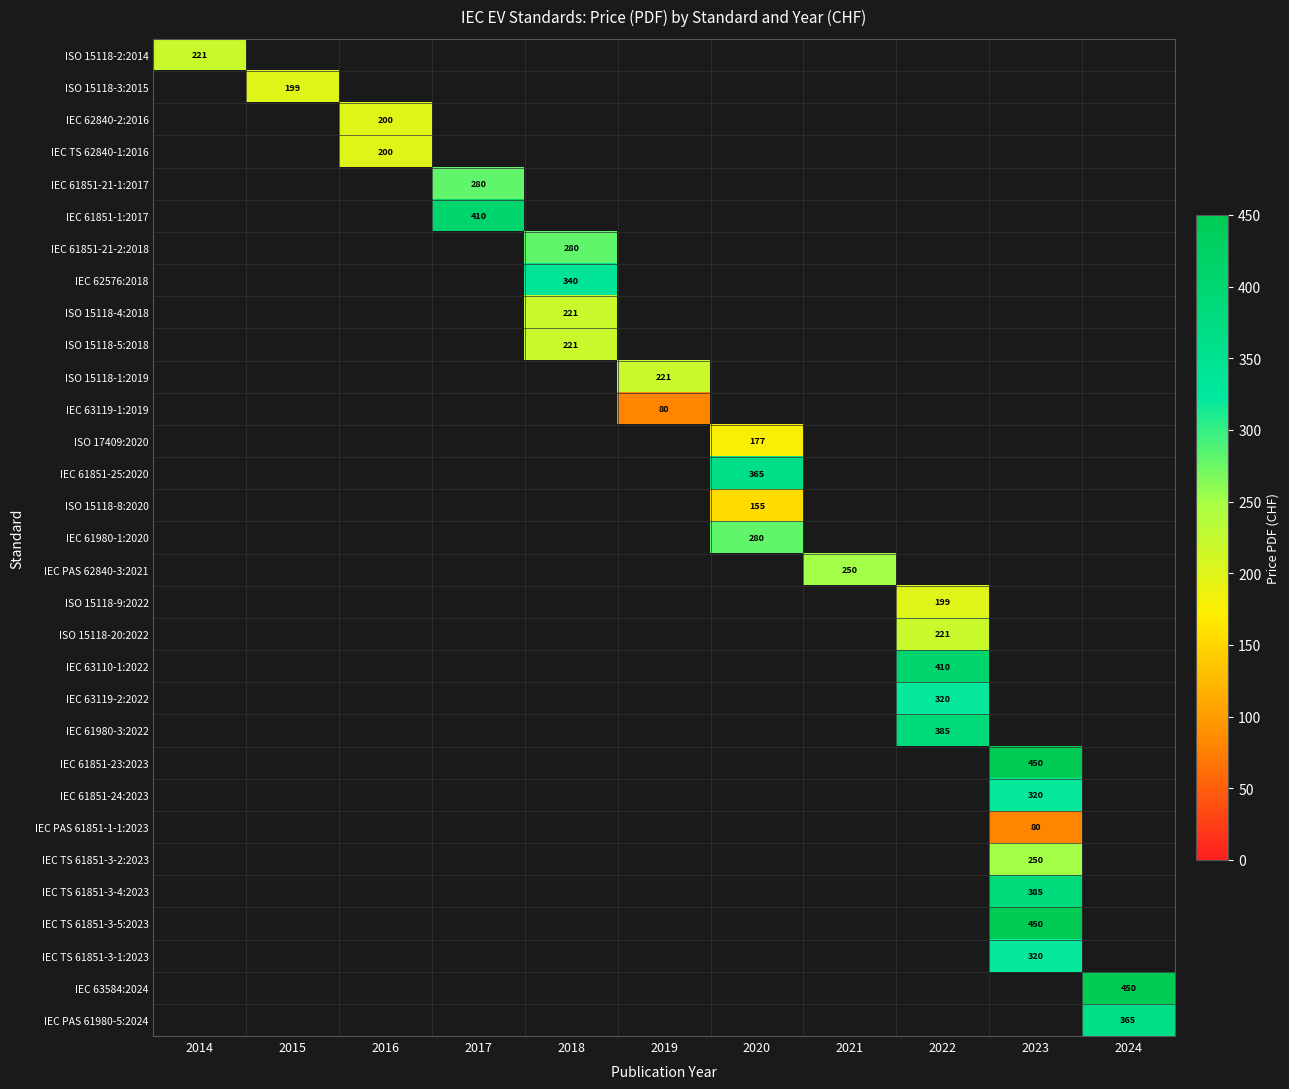

What is the minimum value shown in the chart?

80.0